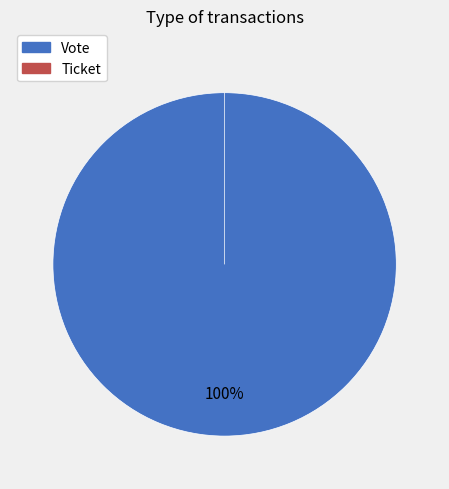

True or false: Ticket accounts for 0% of the total.

True